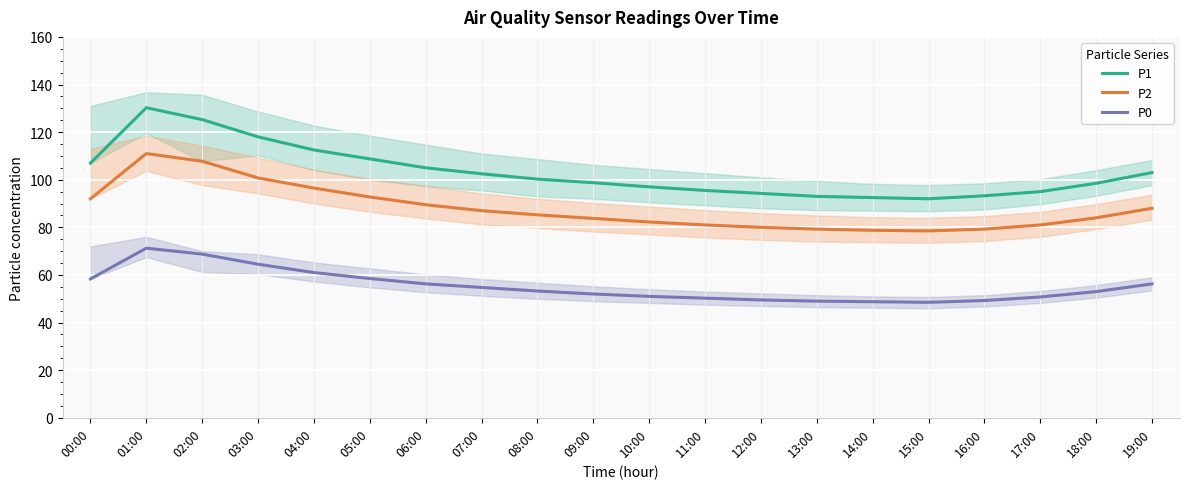

Reading left to right, transcribe all the data shown in this chart.

P1: 00:00=107.0	01:00=130.2	02:00=125.2	03:00=118.0	04:00=112.5	05:00=108.8	06:00=105.0	07:00=102.5	08:00=100.2	09:00=98.8	10:00=97.0	11:00=95.5	12:00=94.2	13:00=93.0	14:00=92.5	15:00=92.0	16:00=93.2	17:00=95.0	18:00=98.5	19:00=103.0
P2: 00:00=92.0	01:00=111.0	02:00=107.8	03:00=100.8	04:00=96.5	05:00=92.8	06:00=89.5	07:00=87.0	08:00=85.2	09:00=83.8	10:00=82.2	11:00=81.0	12:00=80.0	13:00=79.2	14:00=78.8	15:00=78.5	16:00=79.2	17:00=81.0	18:00=84.0	19:00=88.0
P0: 00:00=58.3	01:00=71.2	02:00=68.8	03:00=64.5	04:00=61.0	05:00=58.5	06:00=56.2	07:00=54.8	08:00=53.2	09:00=52.0	10:00=51.0	11:00=50.2	12:00=49.5	13:00=49.0	14:00=48.8	15:00=48.5	16:00=49.2	17:00=50.8	18:00=53.0	19:00=56.2